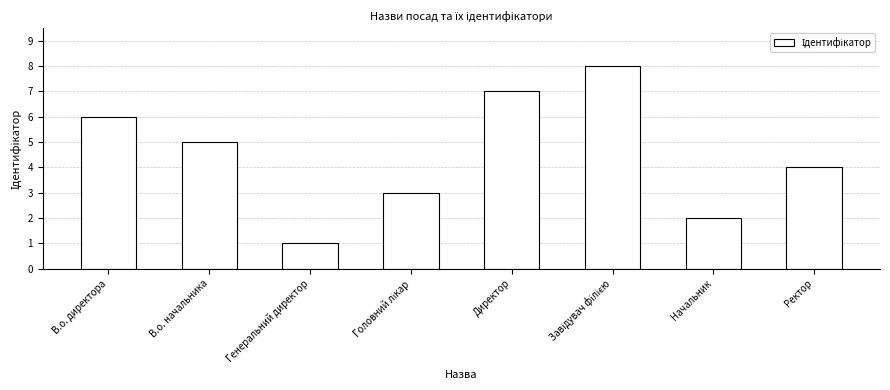

Which category has the lowest value across all series?

Генеральний директор